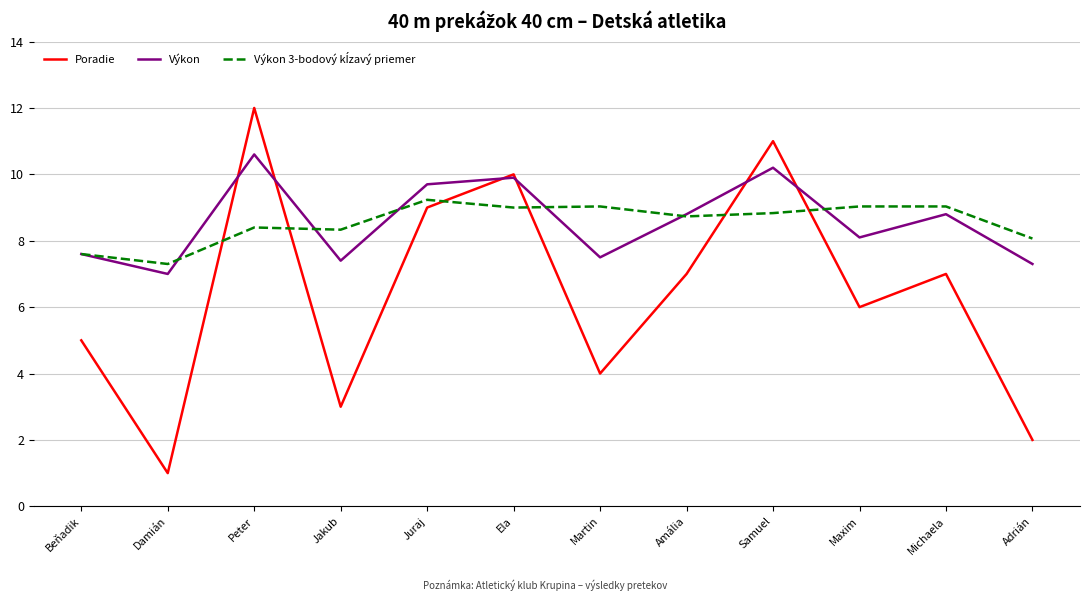

Count the number of categories in the chart.

12